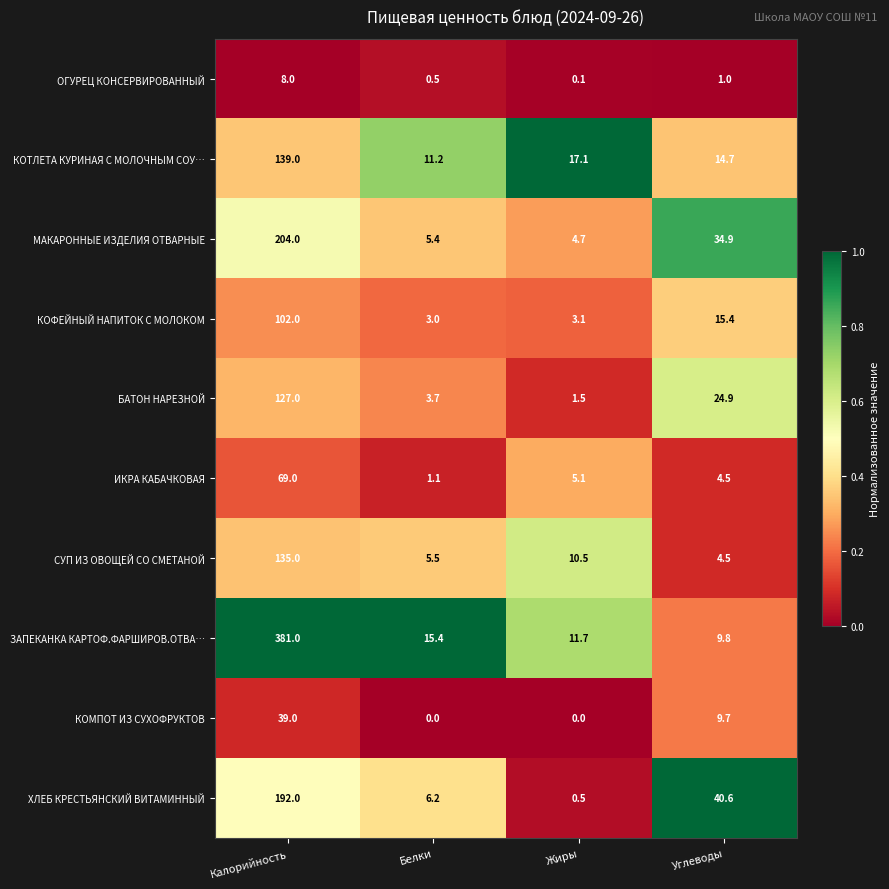

Which series has the largest total across all categories?

ЗАПЕКАНКА КАРТОФ.ФАРШИРОВ.ОТВА…